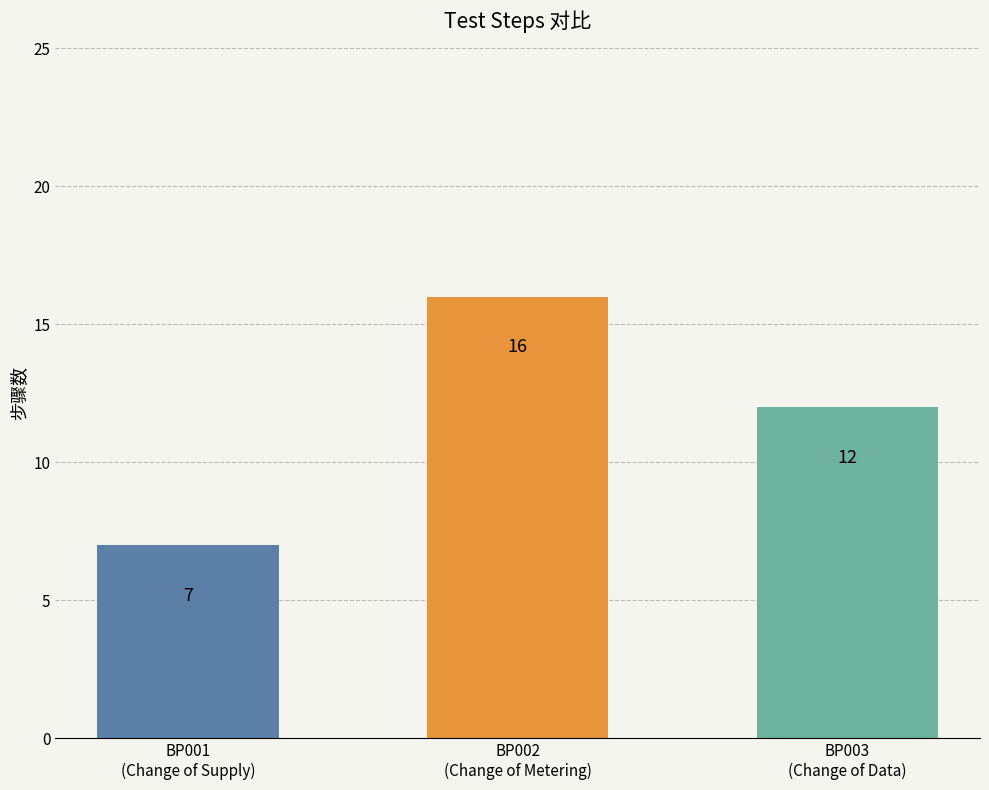

At which label is the value closest to 11?

BP003
(Change of Data)